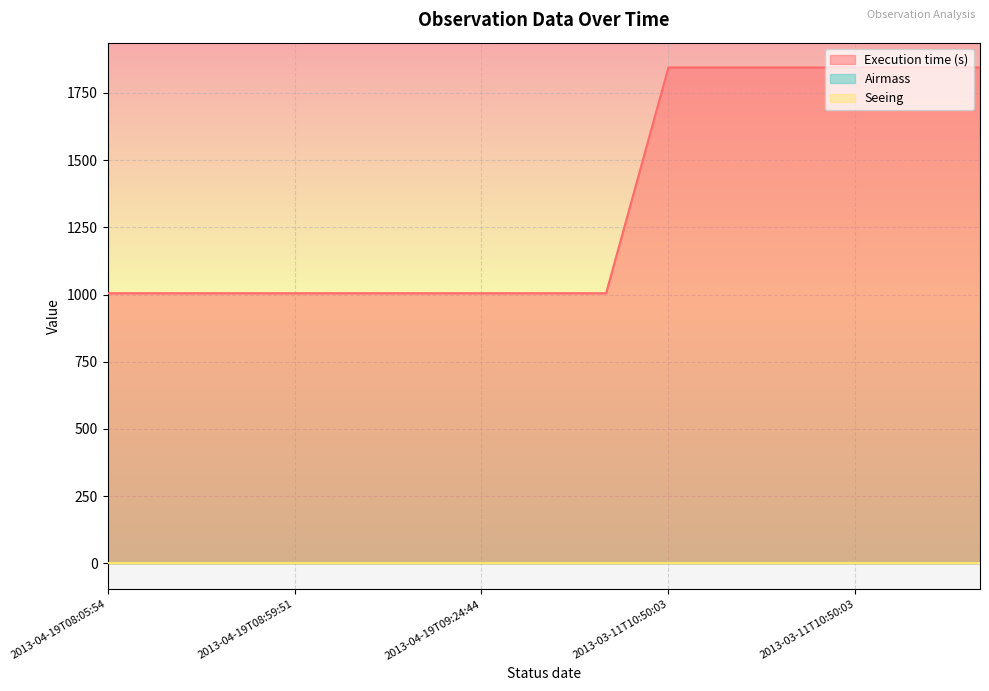

The value of Seeing at 2013-04-19T08:19:33 is 1.2. True or false?

True